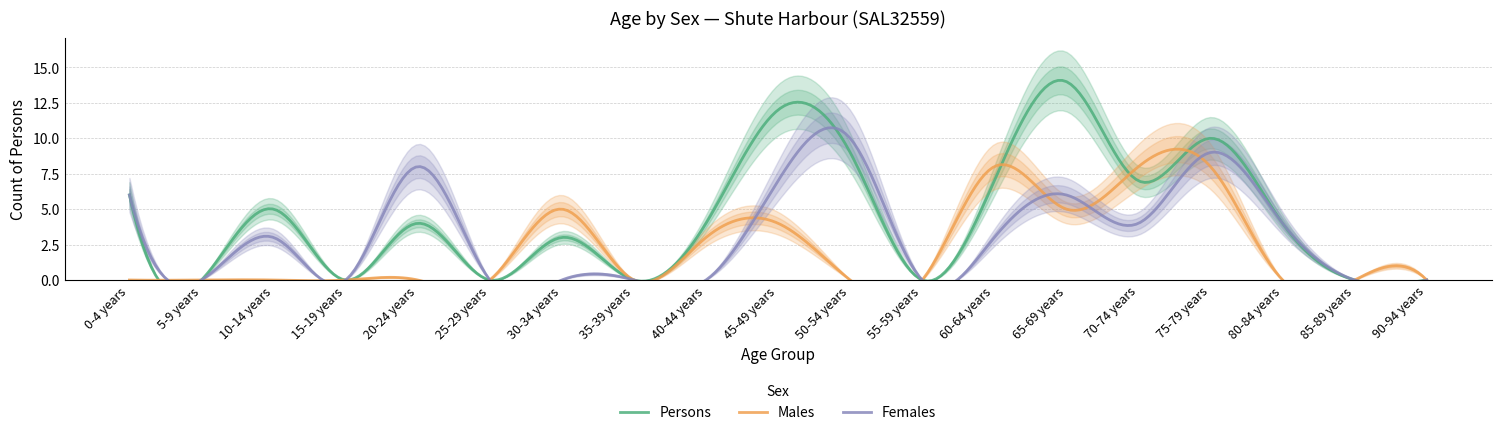

Where is the first local maximum for Persons?

10-14 years